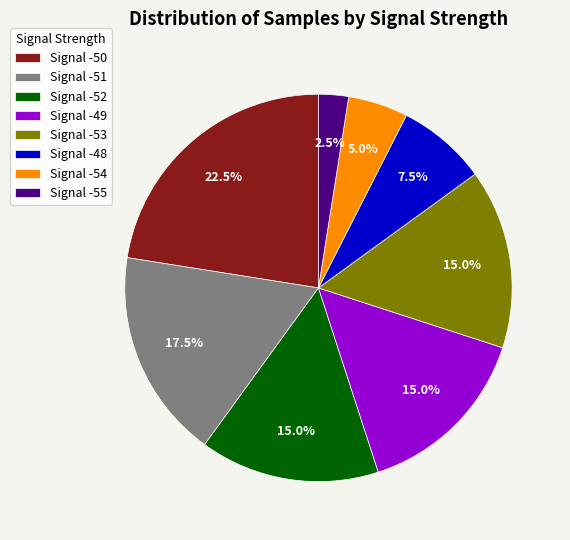

How many segments does this pie chart have?

8